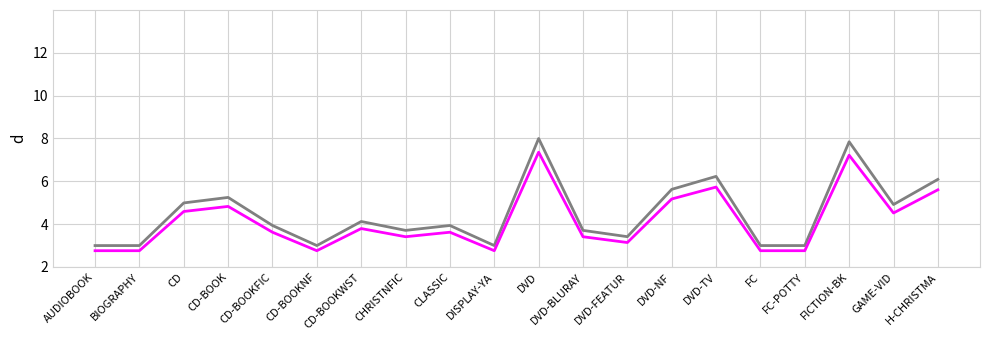

What is the total value across all series at DVD?

15.4